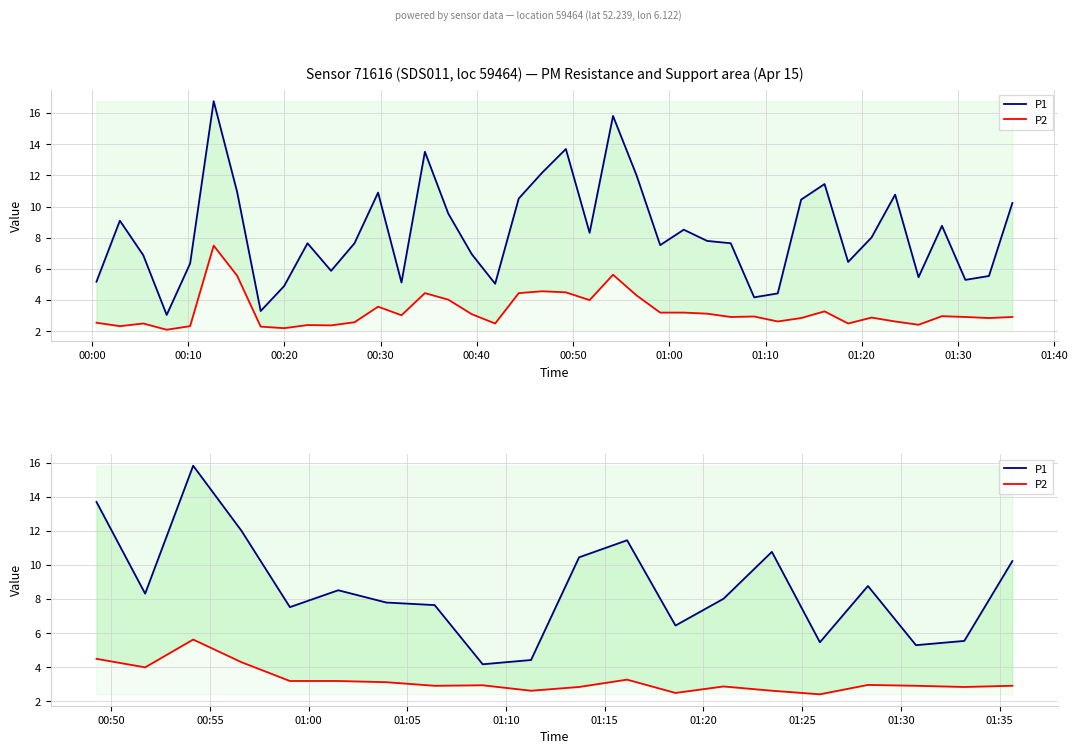

What is the average value of the P1 series?

8.6